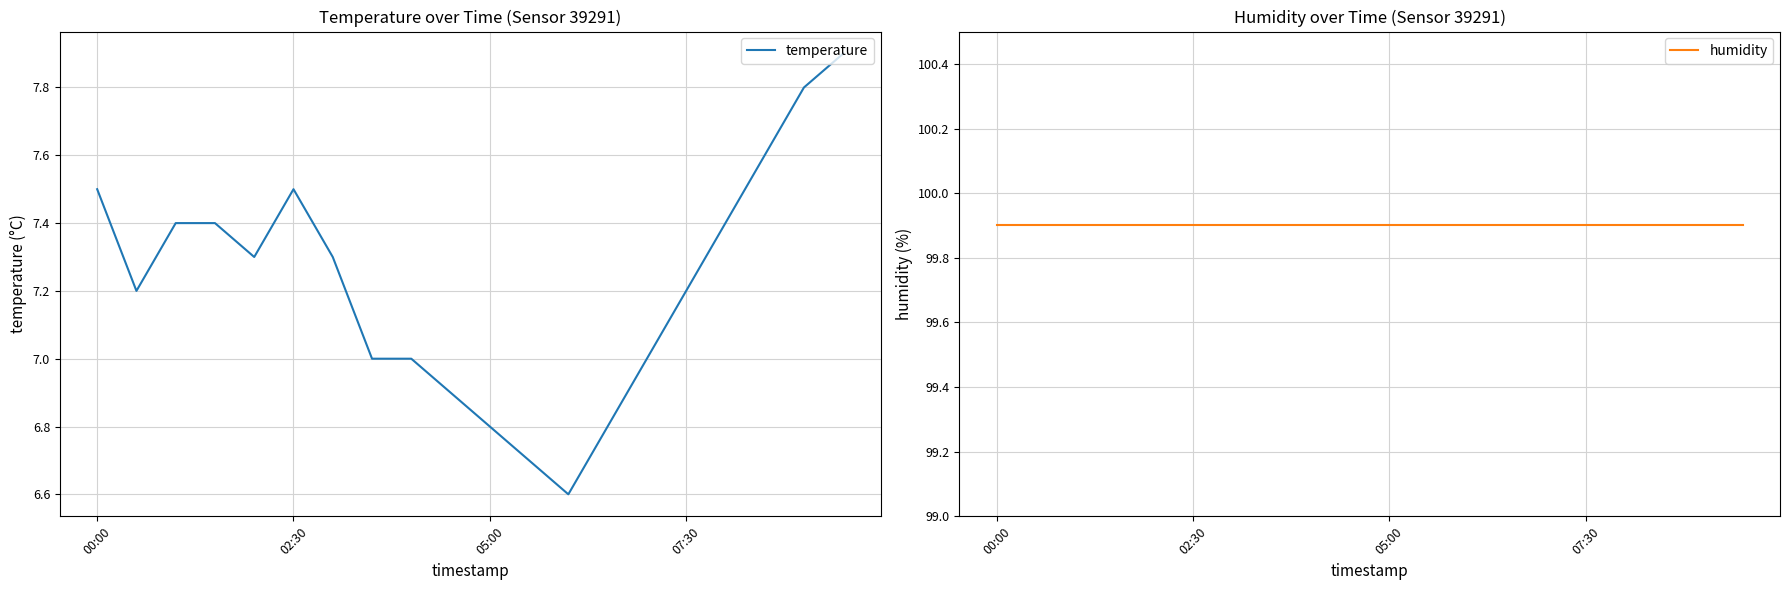

What is the minimum value for temperature?

6.6